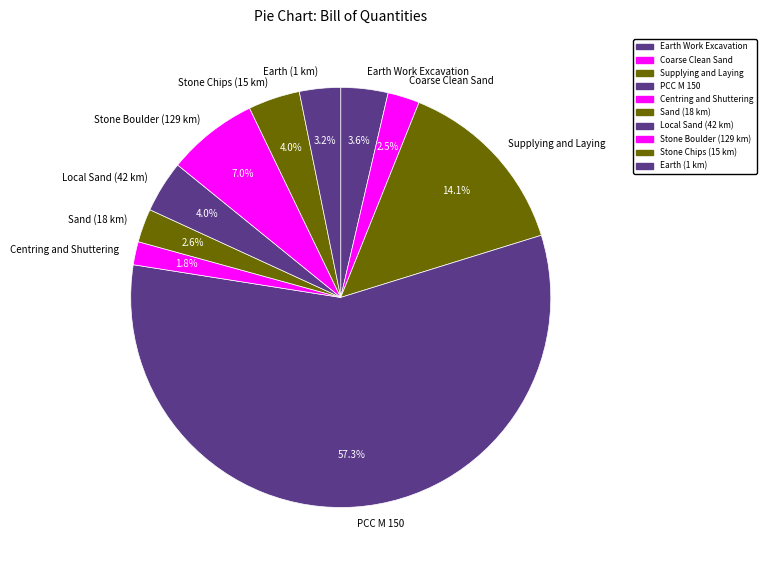

Which category has the smallest portion of the pie?

Centring and Shuttering